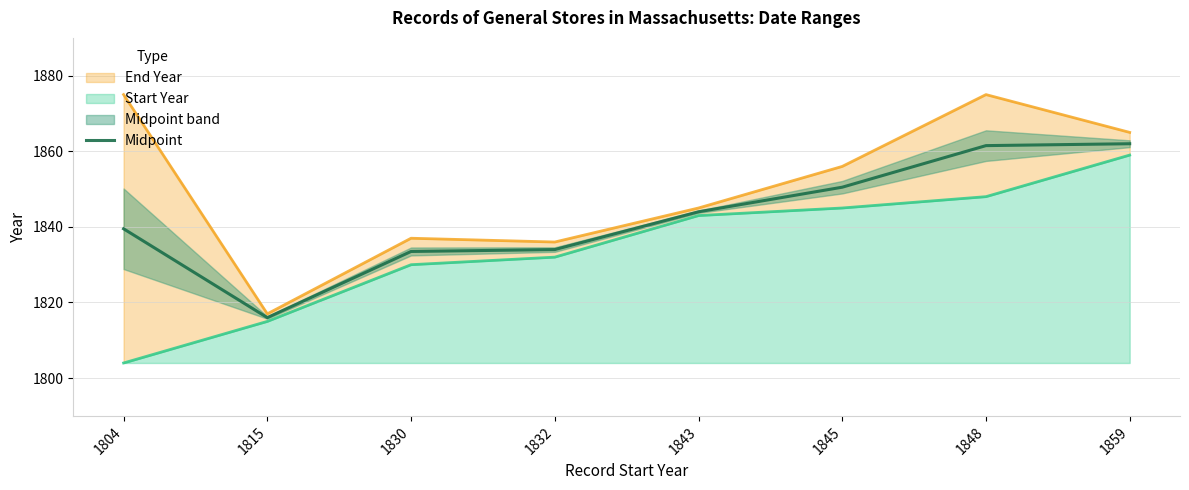

What is the sum of all values?

14741.0